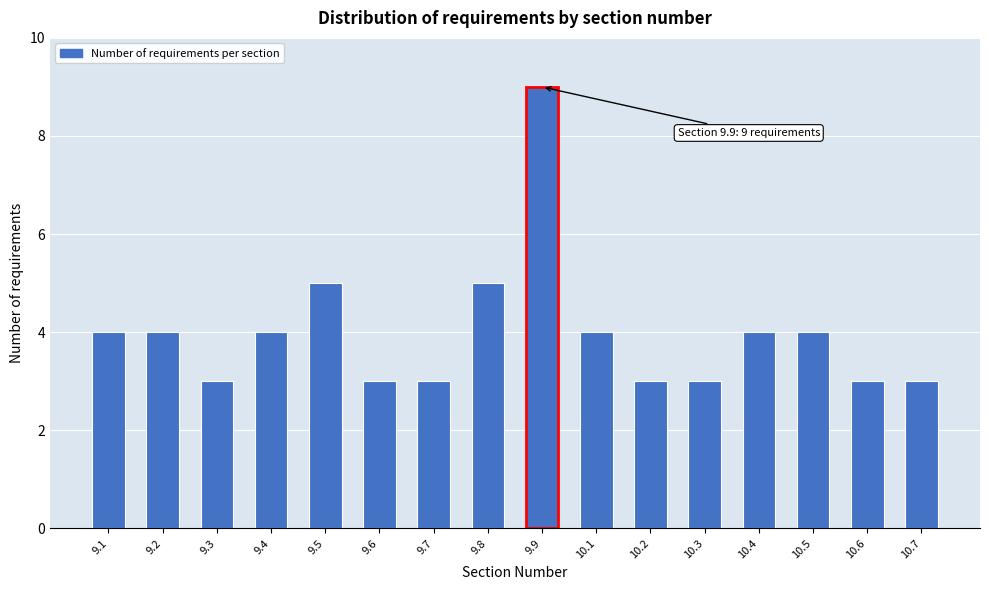

Reading left to right, transcribe all the data shown in this chart.

4	4	3	4	5	3	3	5	9	4	3	3	4	4	3	3